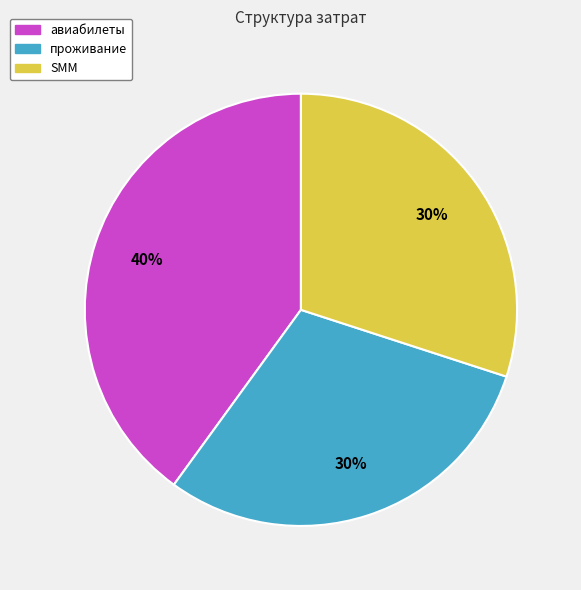

Is there any slice that represents more than half of the pie?

No